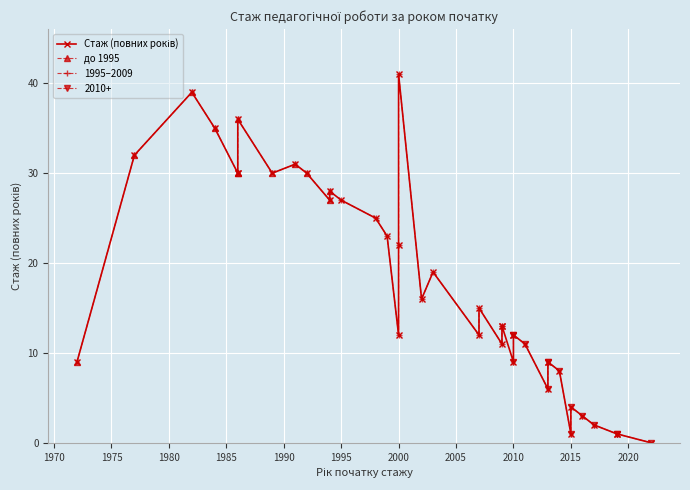

Reading left to right, transcribe all the data shown in this chart.

2009=13	1986=30	2016=3	2009=11	2000=41	1986=36	1986=30	1994=27	2022=0	2013=6	2010=9	1972=9	1977=32	2017=2	2007=12	1982=39	2015=4	1998=25	1994=28	1989=30	2007=15	2013=9	2002=16	2011=11	2000=12	2009=13	2013=9	2014=8	2010=12	2000=22	1992=30	1984=35	1995=27	2003=19	2019=1	2015=1	1999=23	1991=31	2019=1	2010=12